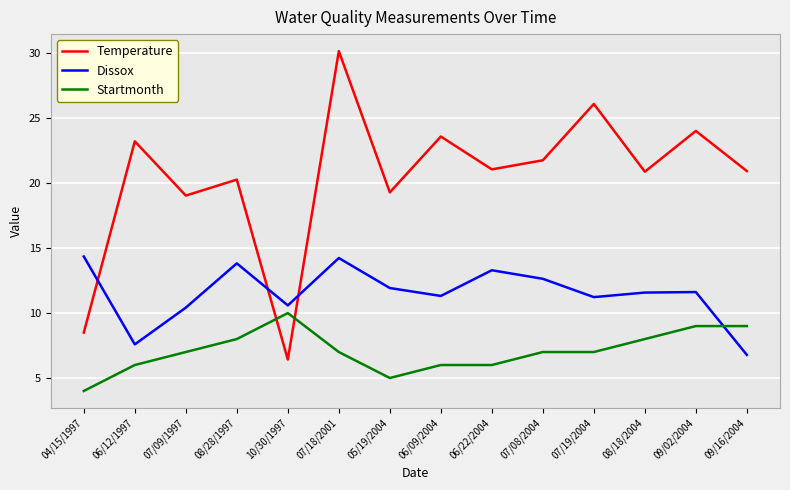

Rank the series by their maximum value, from lowest to highest.

Startmonth, Dissox, Temperature